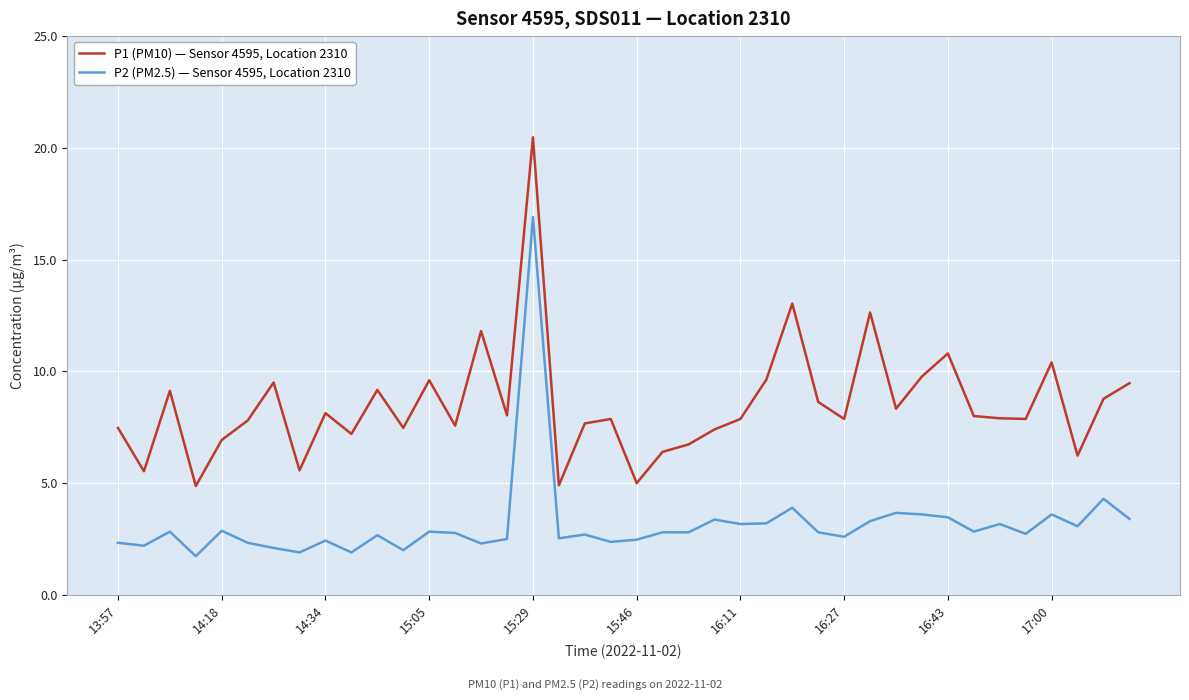

What is the minimum value shown in the chart?

1.7